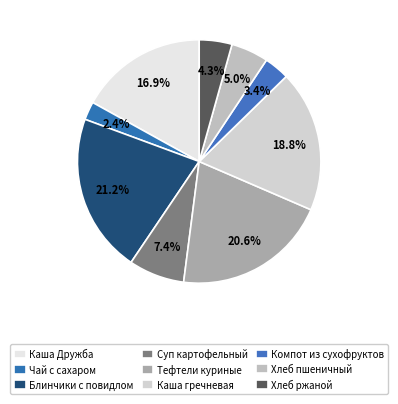

To the nearest percent, what is the average slice percentage?

11%